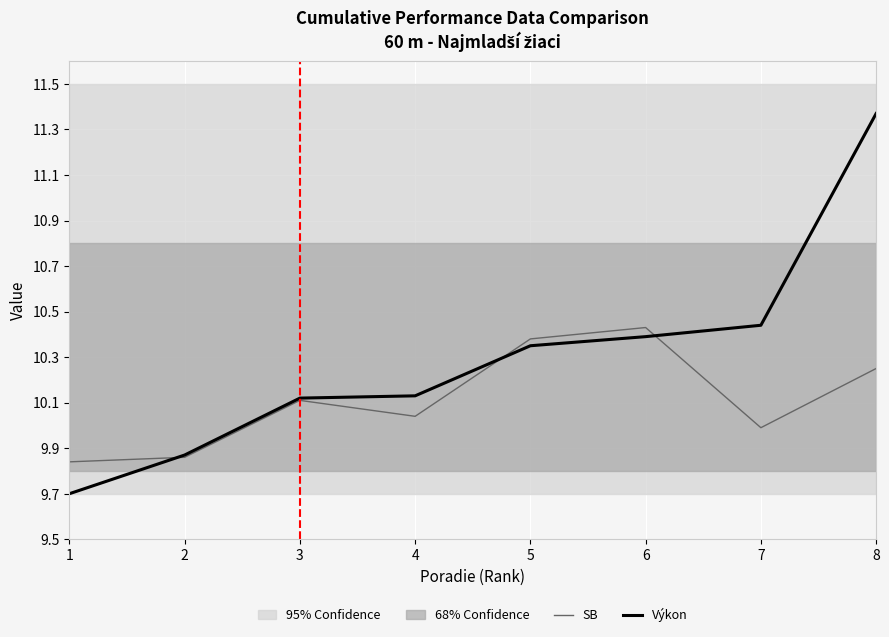

Reading left to right, list all the values displayed in this chart.

SB: 1=9.8	2=9.9	3=10.1	4=10.0	5=10.4	6=10.4	7=10.0	8=10.2
Výkon: 1=9.7	2=9.9	3=10.1	4=10.1	5=10.3	6=10.4	7=10.4	8=11.4